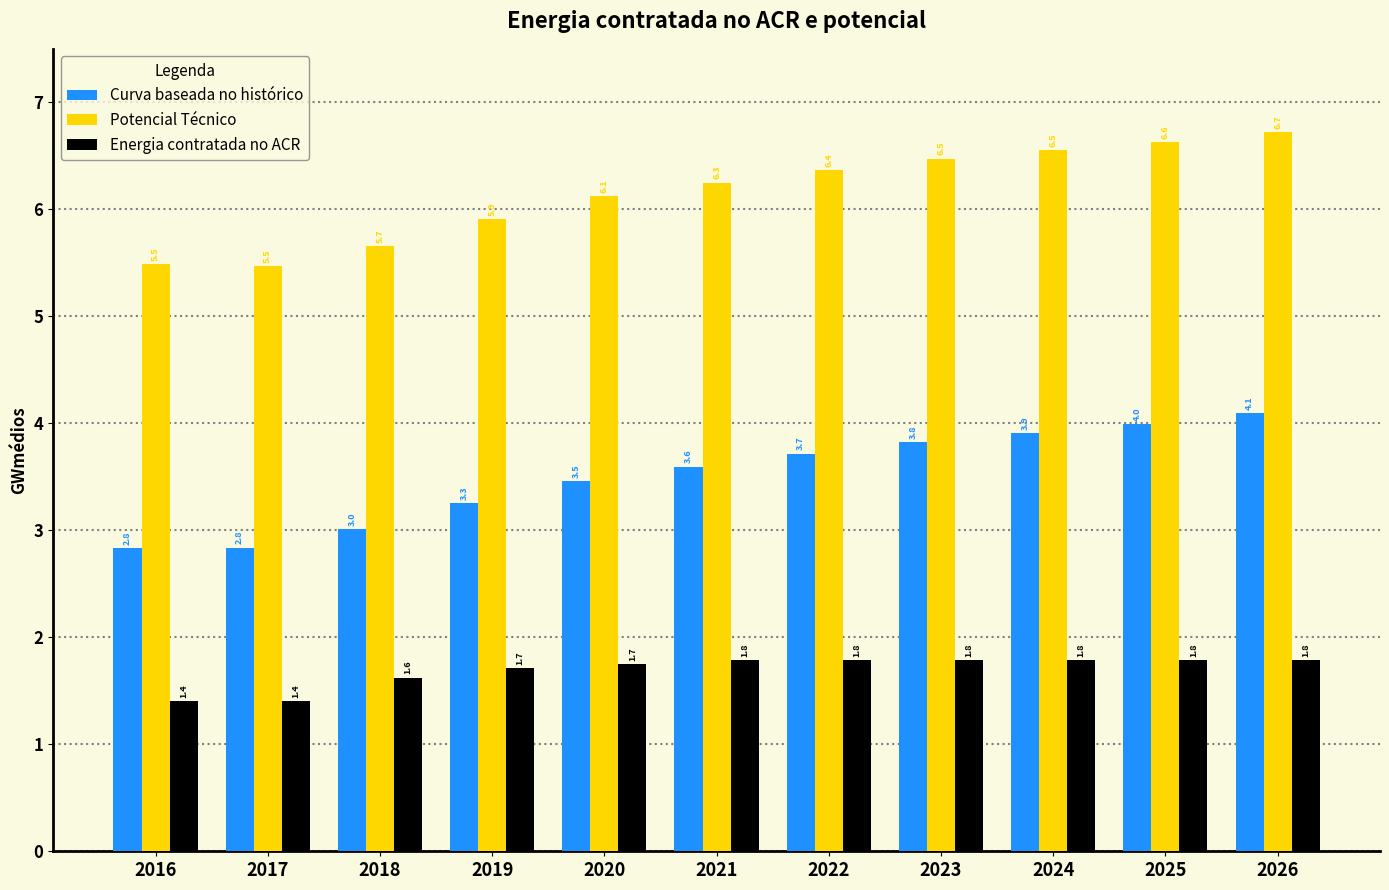

Is the value of Potencial Técnico at 2026 greater than the value of Curva baseada no histórico at 2020?

Yes